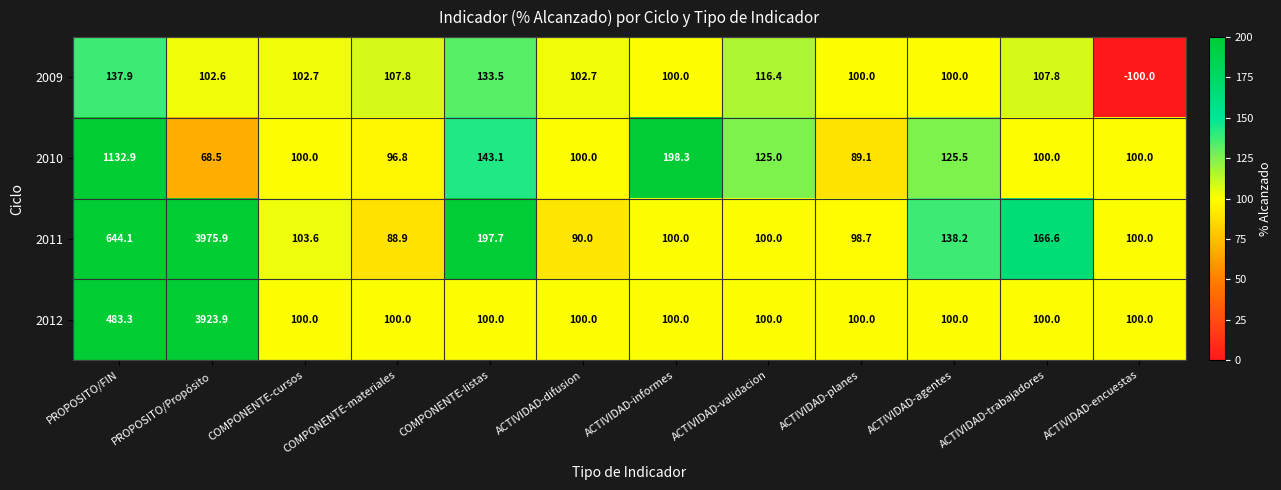

How many series are shown in this chart?

4